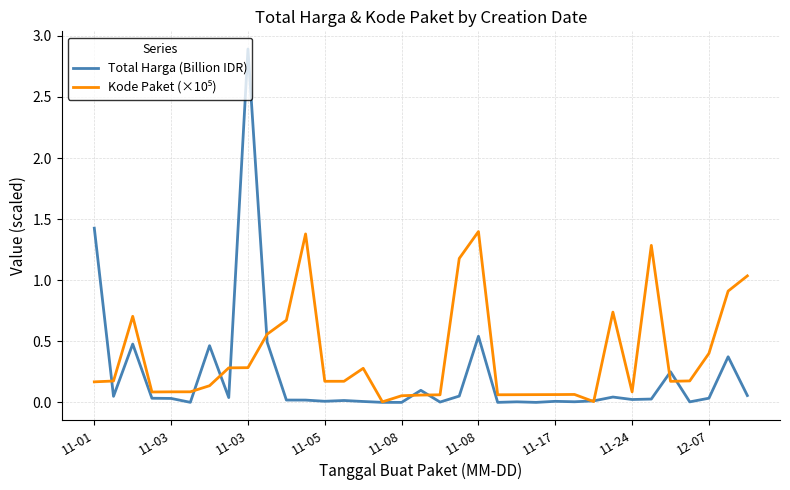

What is the greatest value displayed?

2.9